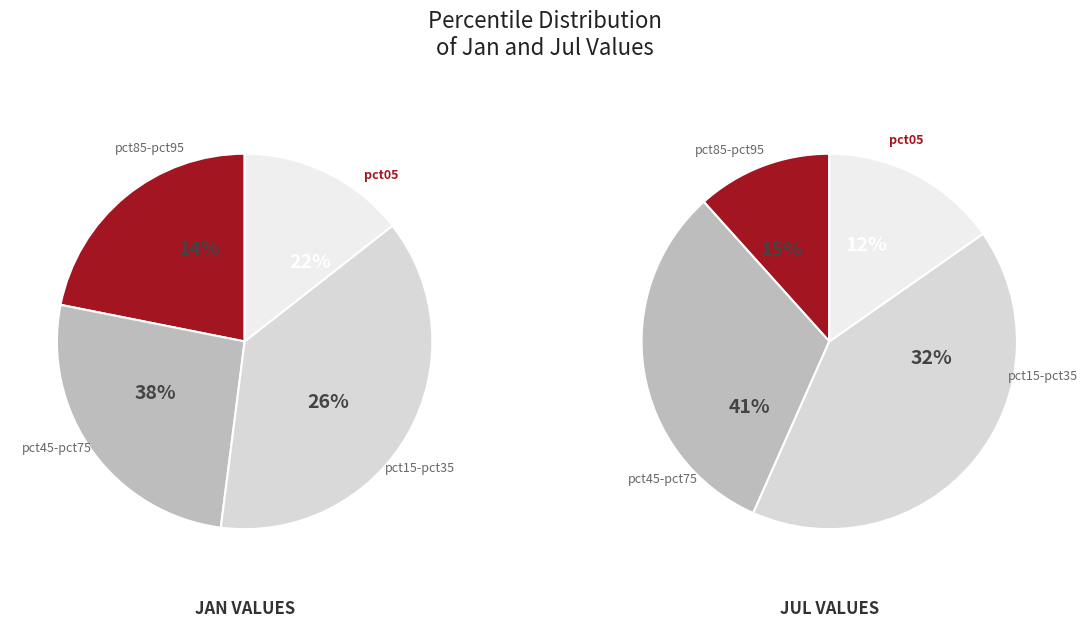

The 9 slice represents 12% of the pie. True or false?

False